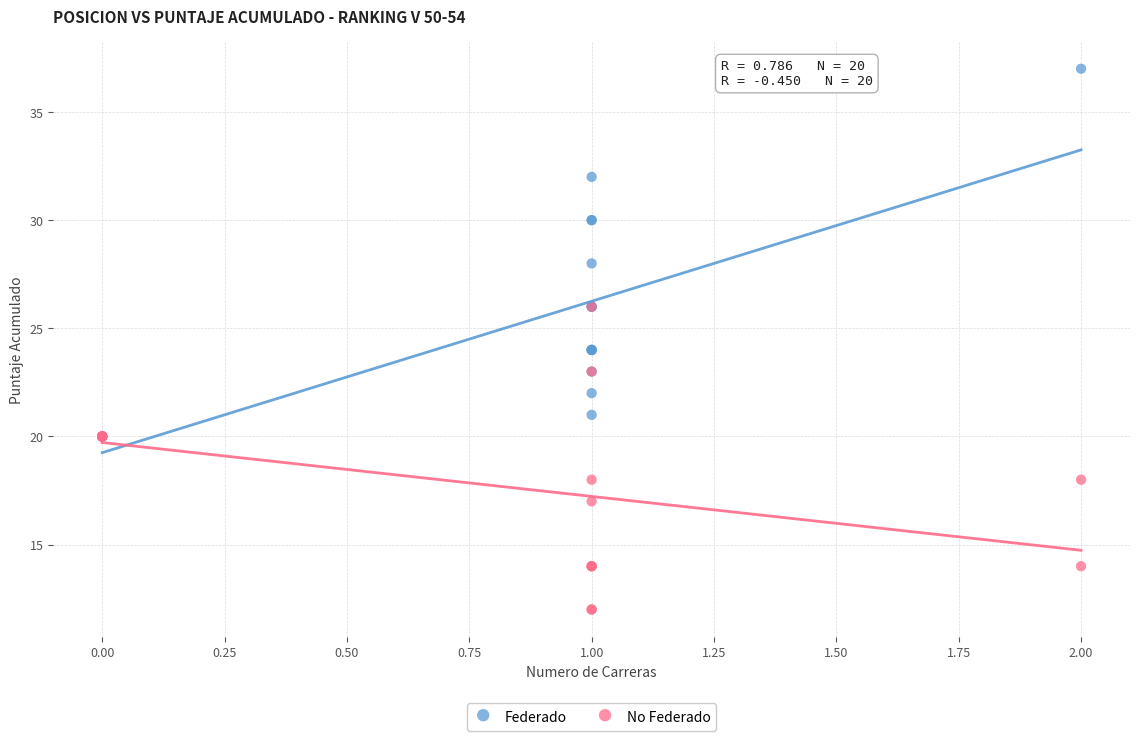

Which series has the widest spread of Y values?

Federado